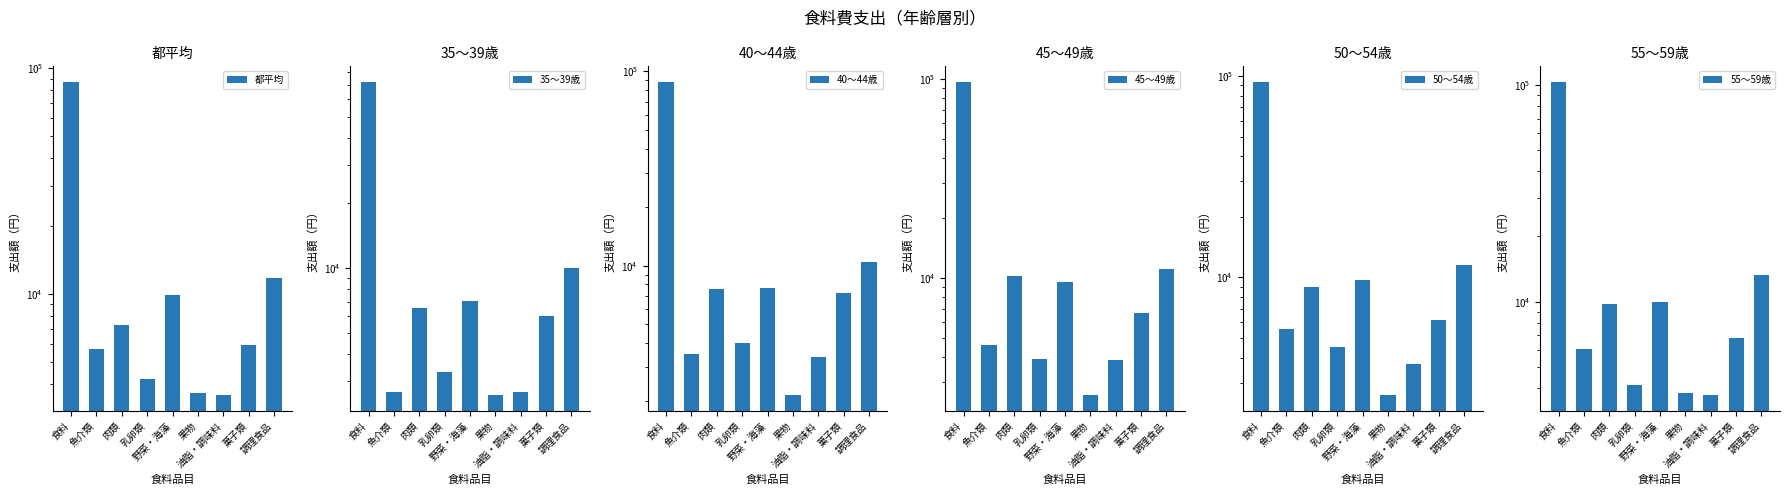

What is the label of the 5th bar from the left?

野菜・海藻